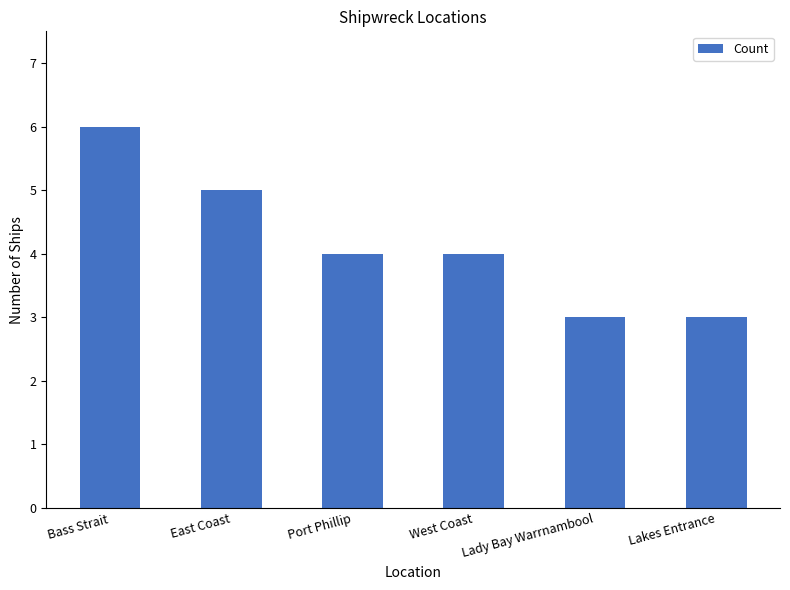

Reading left to right, transcribe all the data shown in this chart.

Bass Strait=6	East Coast=5	Port Phillip=4	West Coast=4	Lady Bay Warrnambool=3	Lakes Entrance=3